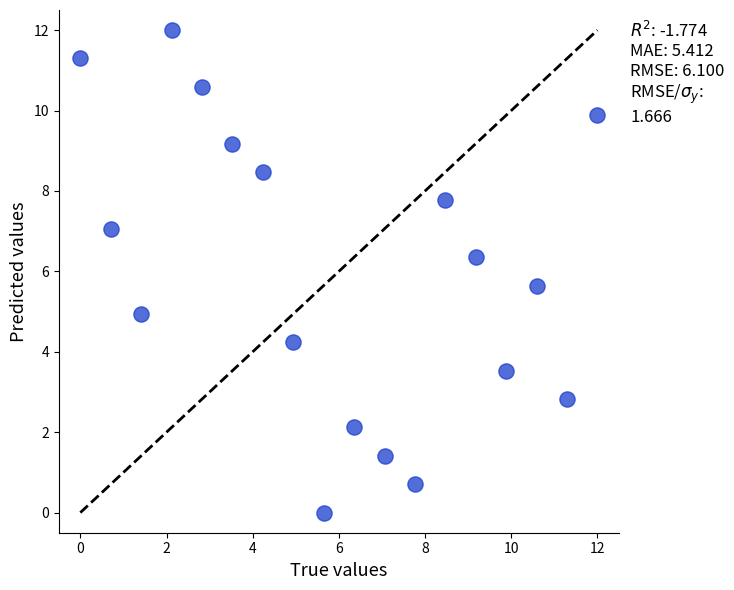

What is the range of Y values (max minus min)?

12.0